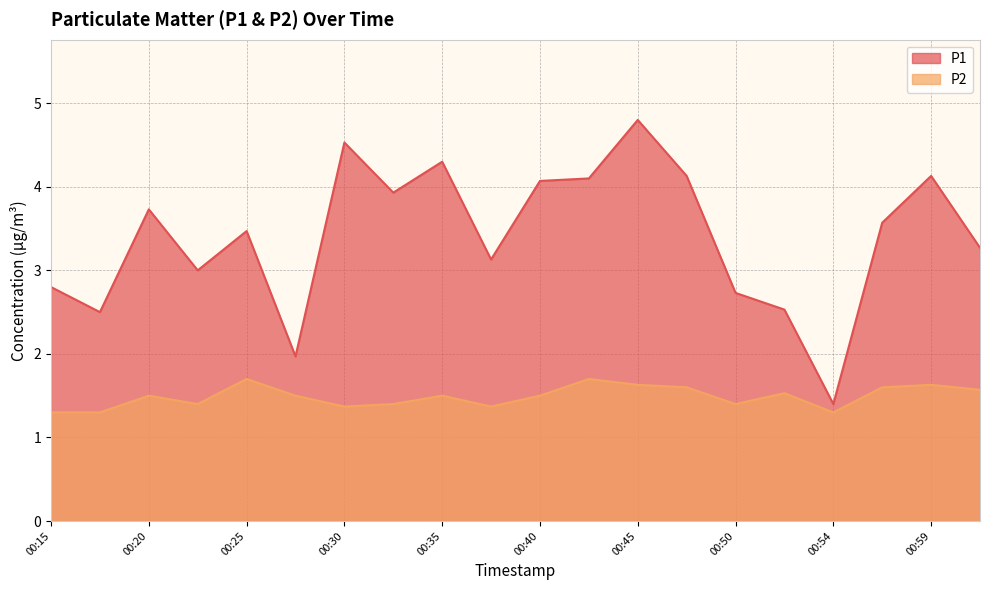

What is the maximum value shown in the chart?

4.8